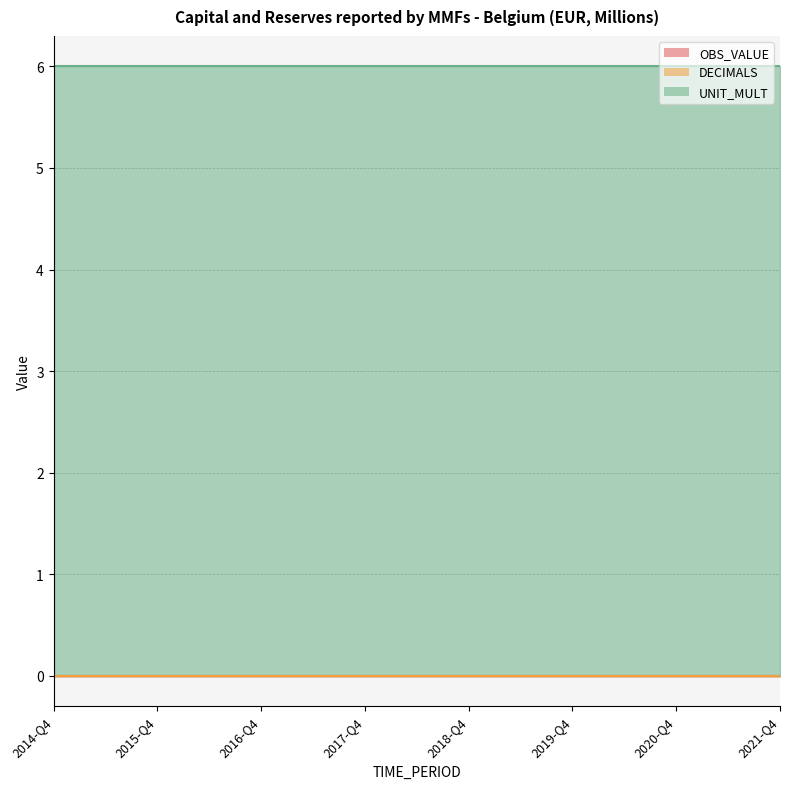

How many data points does each series have?

29